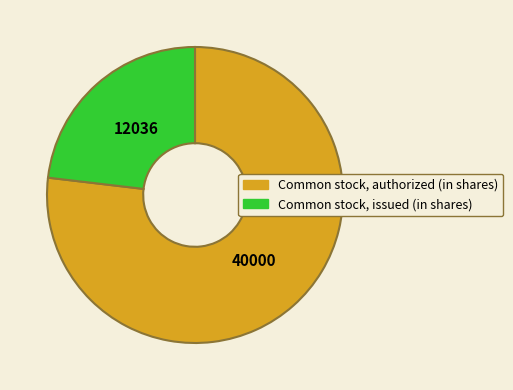

What is the ratio of the value at Common stock, issued (in shares) to the value at Common stock, authorized (in shares)?

0.3